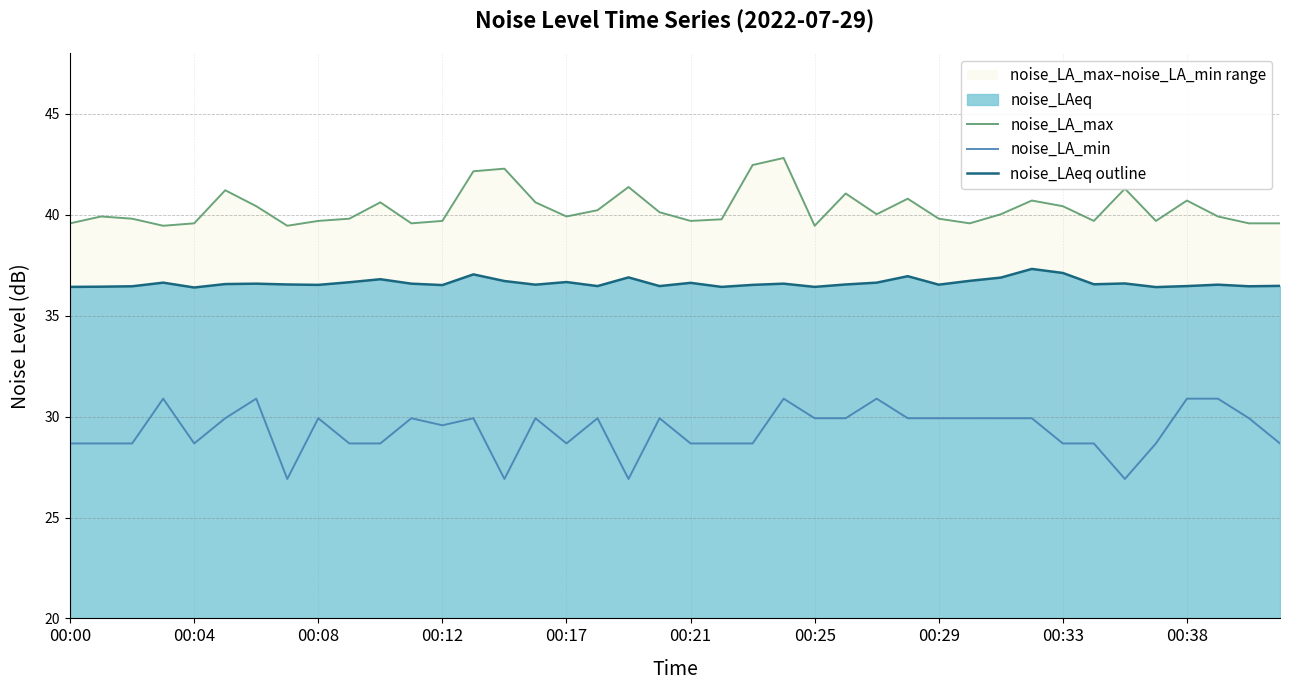

What is the value of the noise_LA_min point at the 1st from the left?

28.7